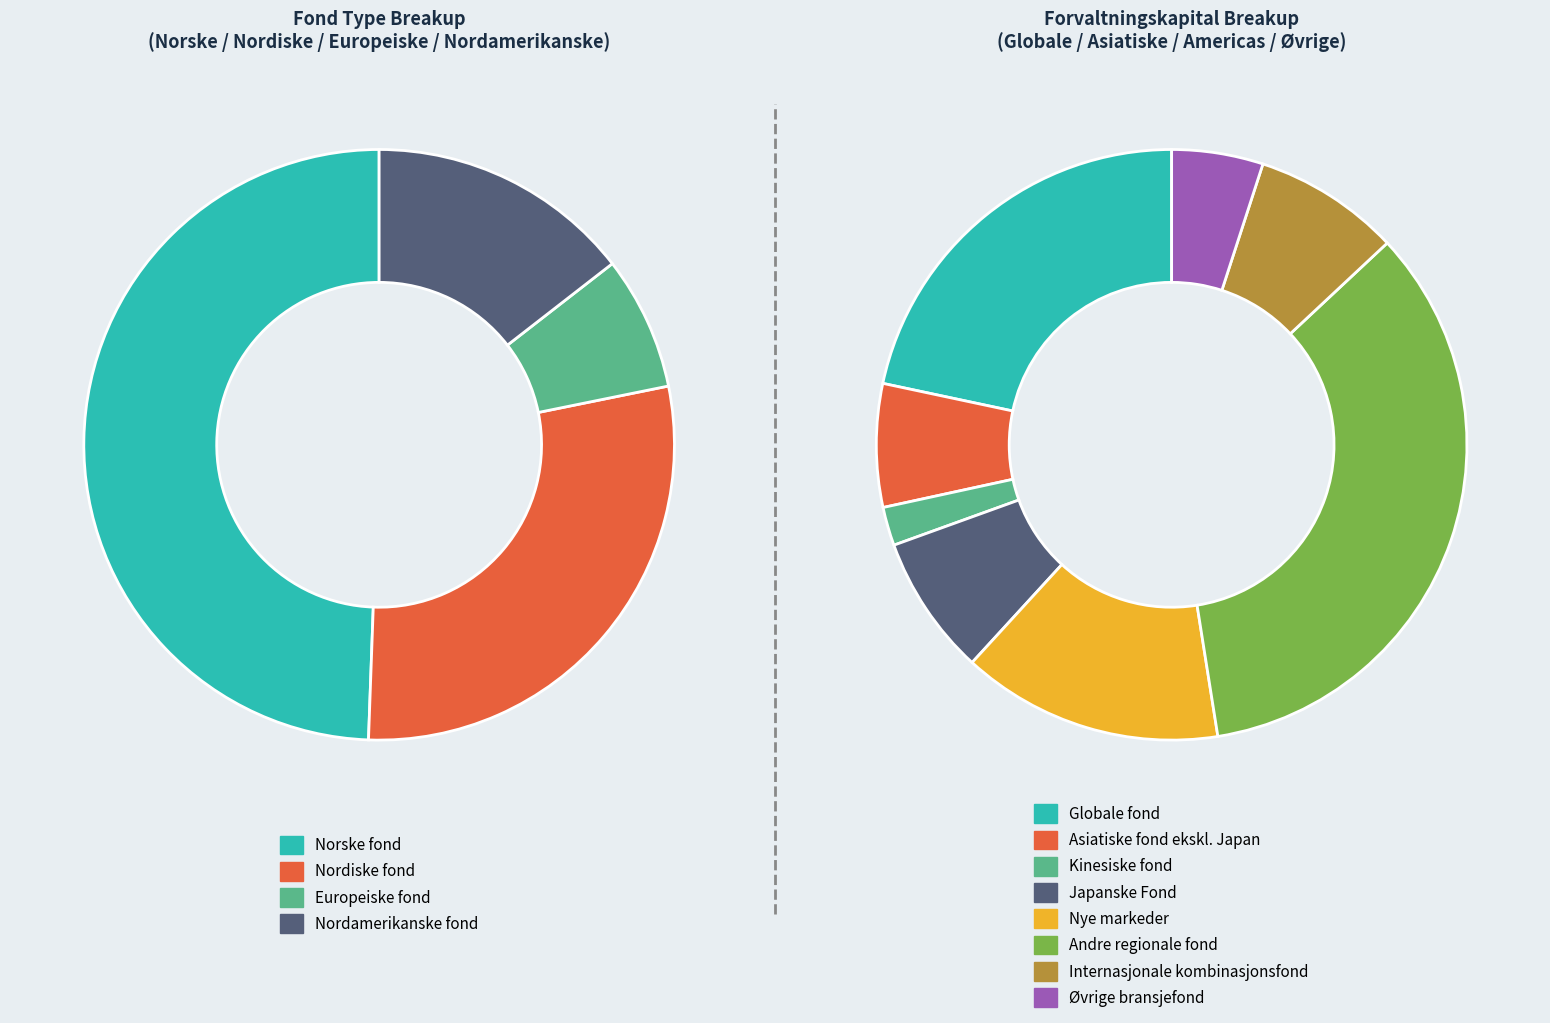

The Asiatiske fond ekskl. Japan slice represents 9% of the pie. True or false?

False